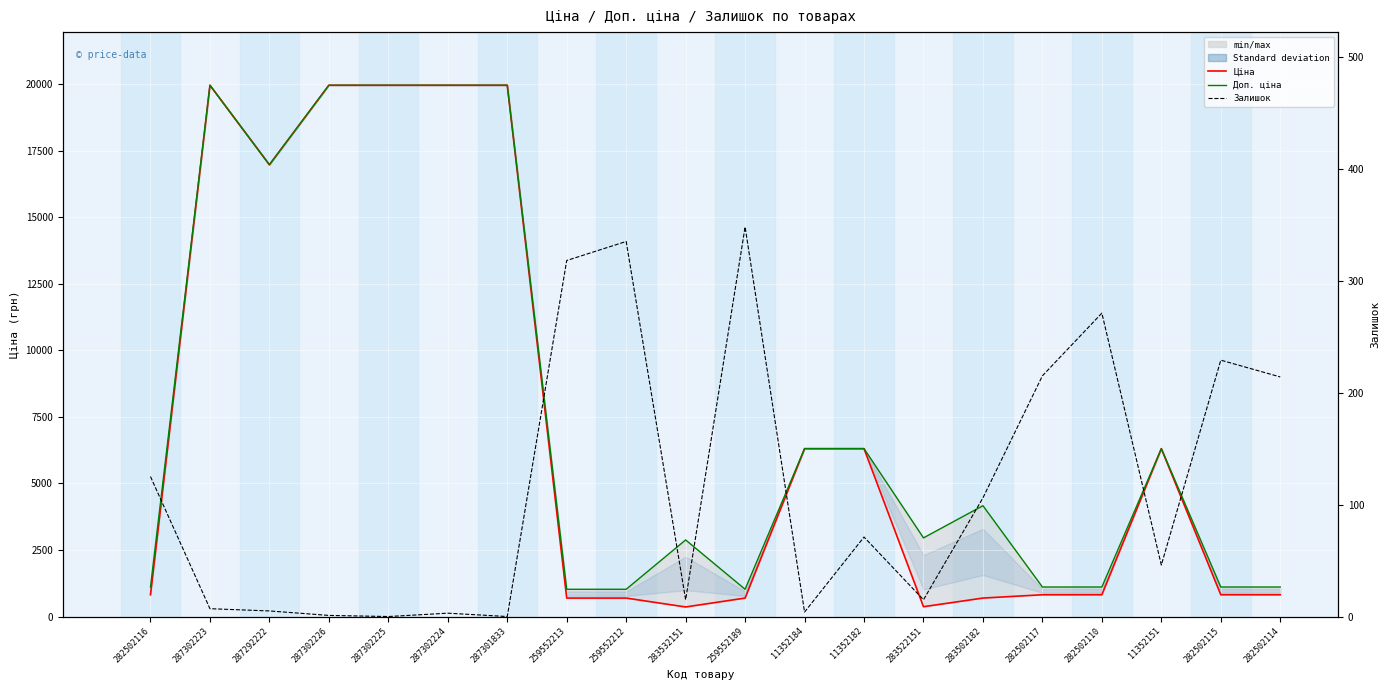

True or false: Залишок has more than 1 points higher than both neighbors.

True